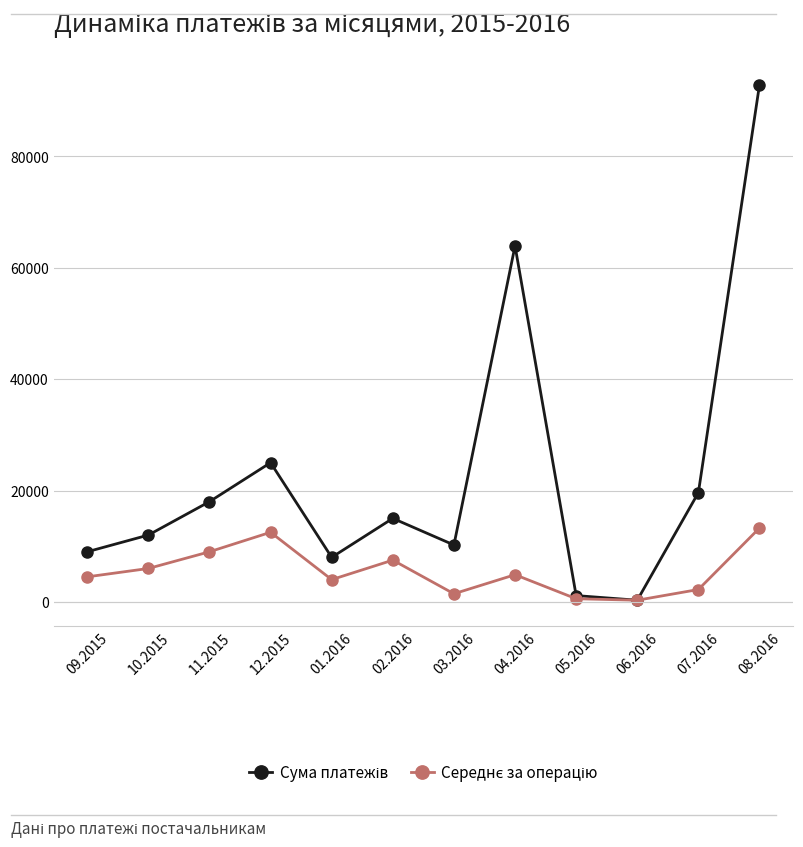

What is the maximum value shown in the chart?

92856.7